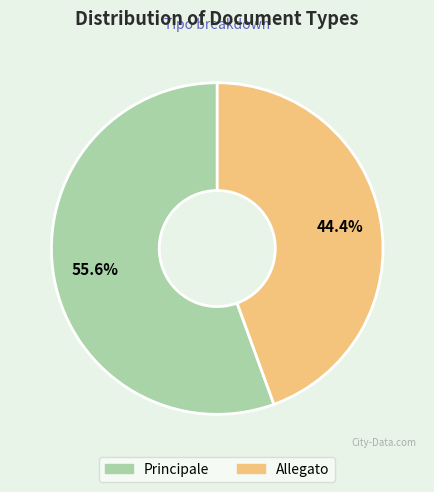

Is it true that Principale is 56% of the pie?

True